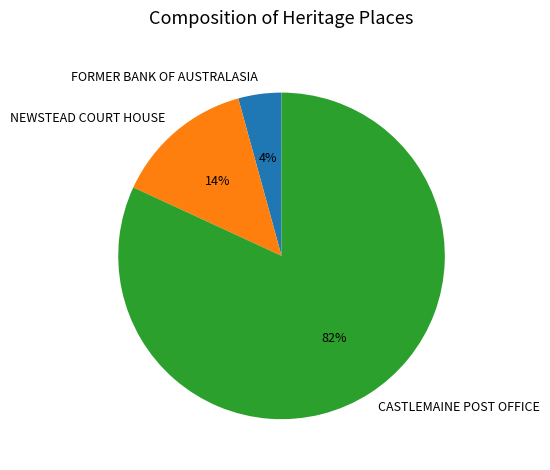

To the nearest percent, what percentage of the pie is NEWSTEAD COURT HOUSE?

14%